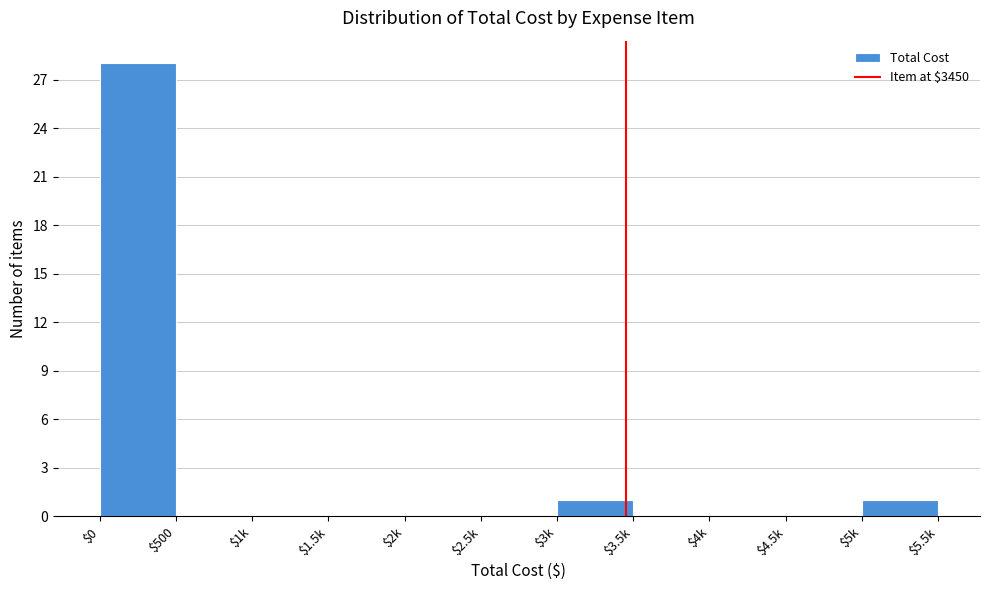

At which category does the chart reach its peak across all series?

$0